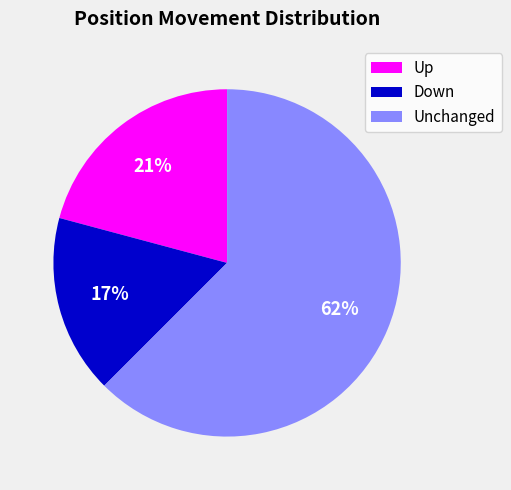

To the nearest percent, what is the combined percentage of Down and Unchanged?

79%